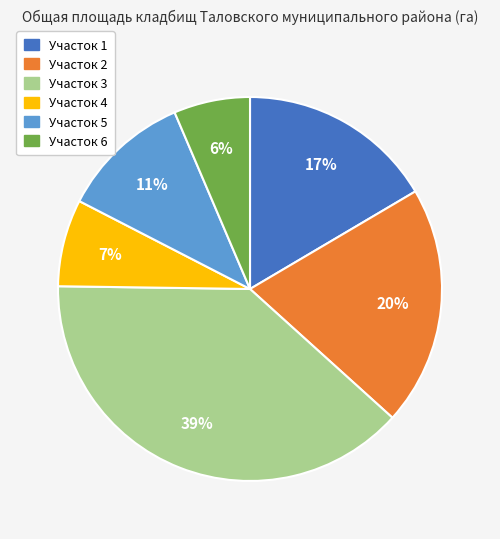

To the nearest percent, what is the average slice percentage?

17%